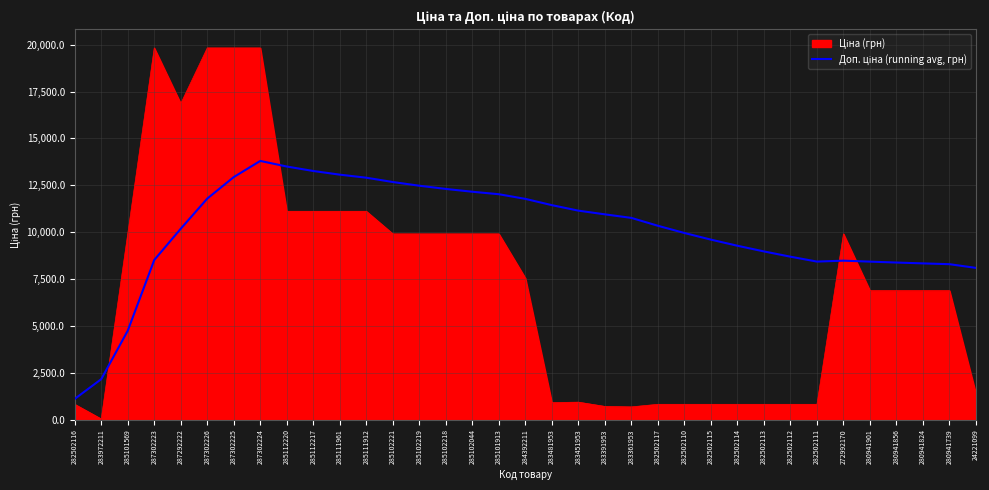

What is the maximum value shown in the chart?

19831.1